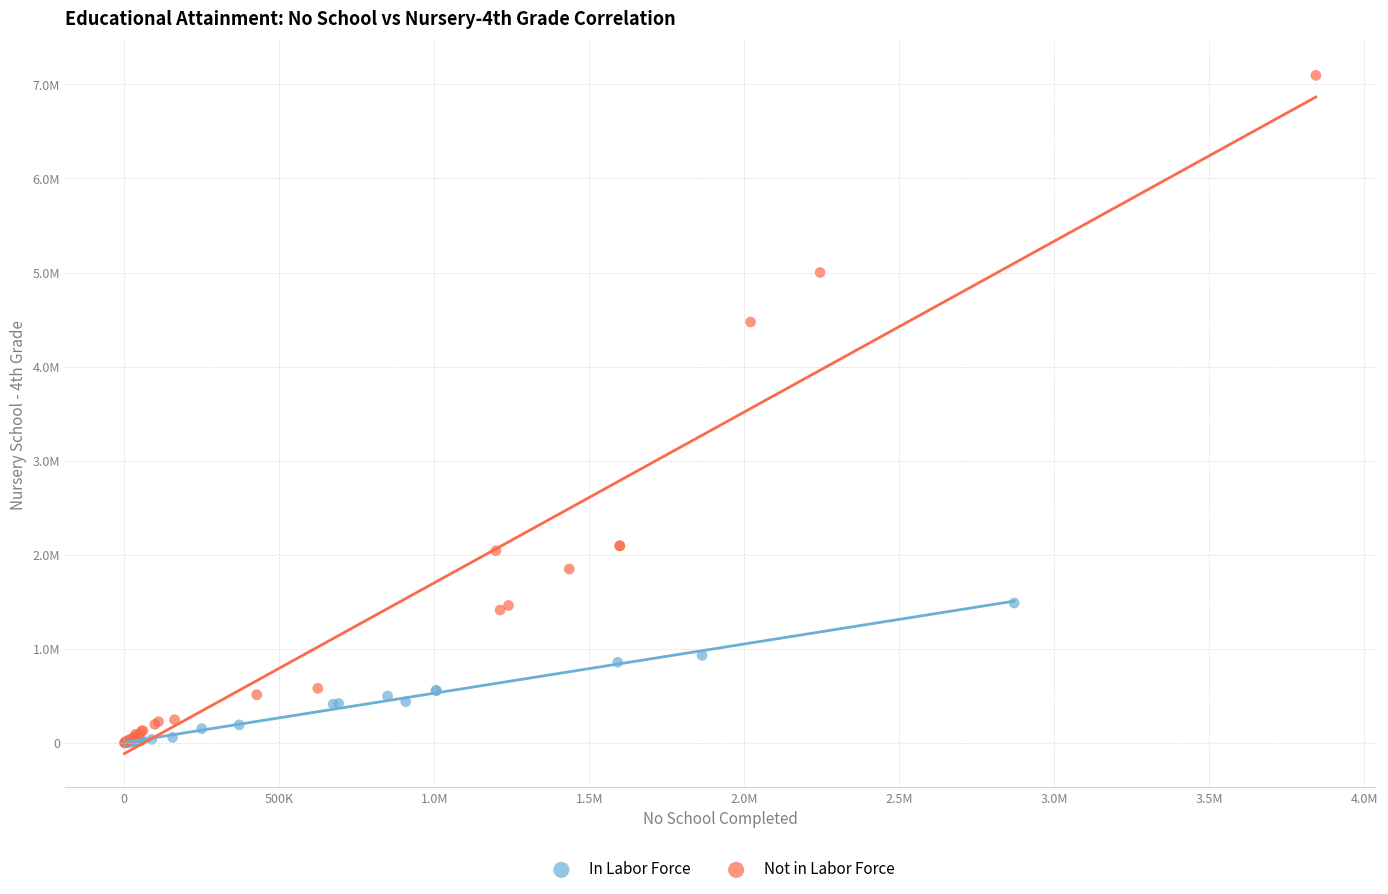

What are all the series names shown in the legend?

In Labor Force, Not in Labor Force